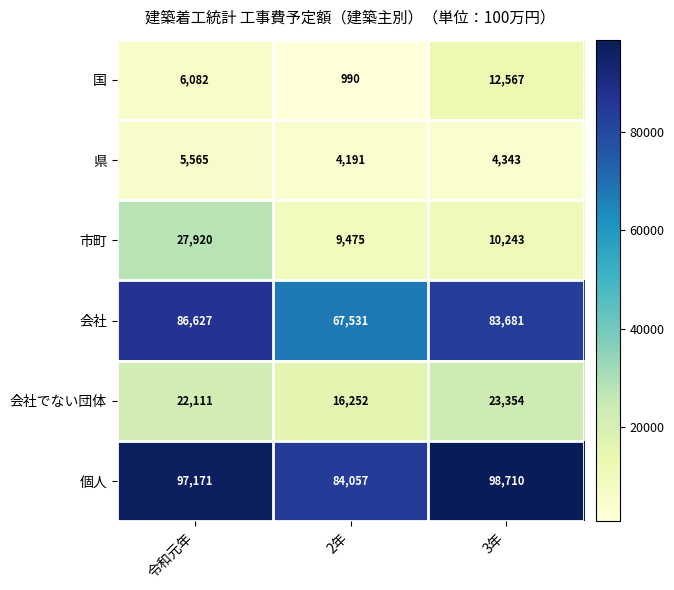

What is the average value of the 個人 series?

93313